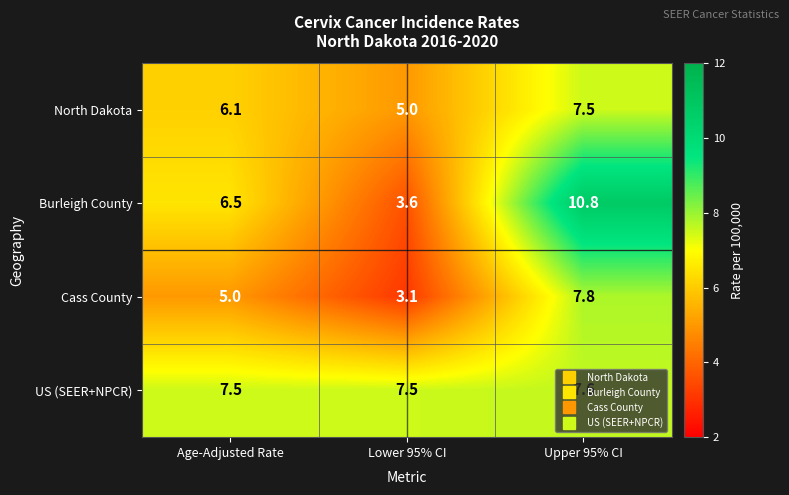

True or false: North Dakota has a value of 7.0 at Lower 95% CI.

False